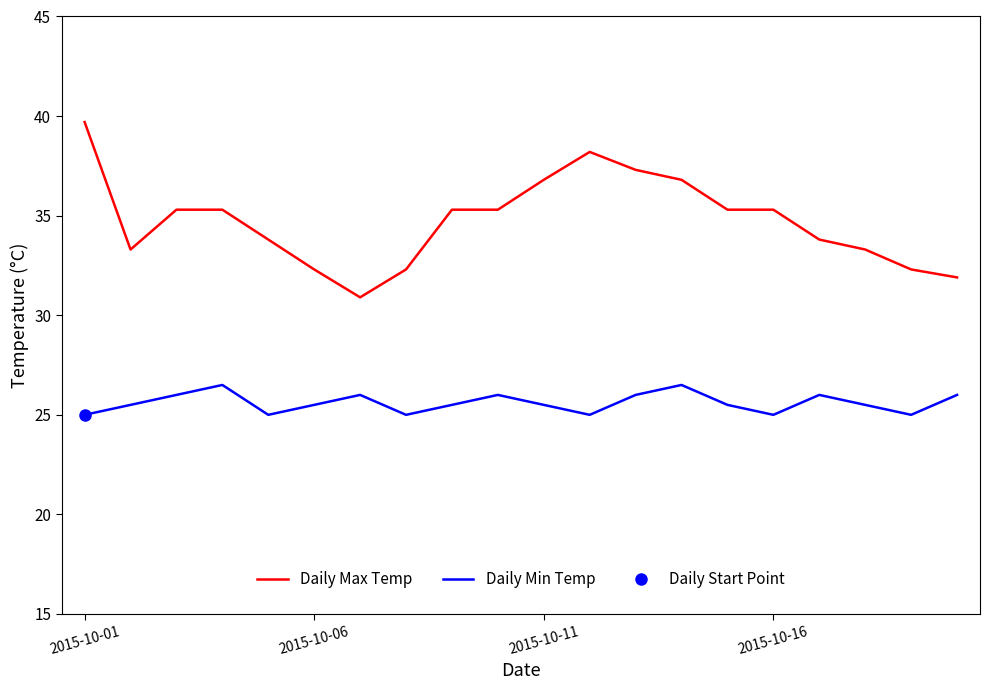

True or false: Daily Min Temp and Daily Max Temp intersect in this chart.

False